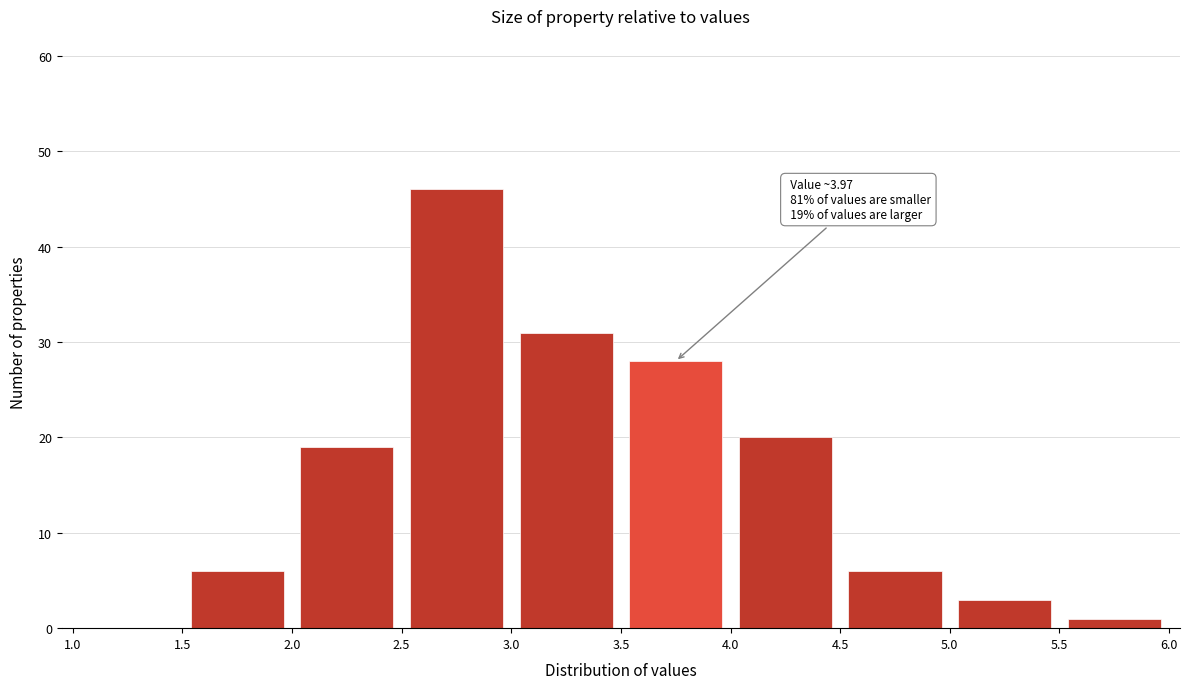

Over which range of the x-axis is the bar tallest?

2.5 to 3.0